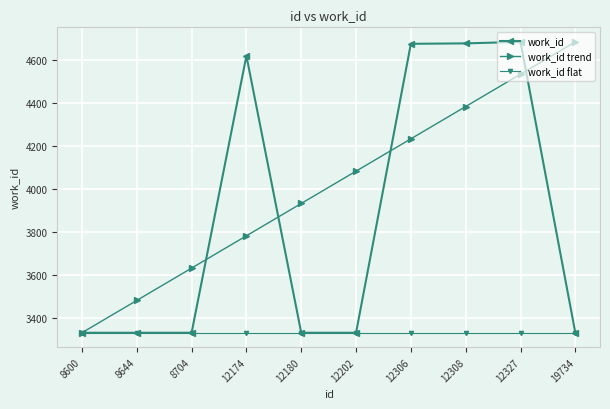

Which series changed the most between 8644 and 19734?

work_id trend